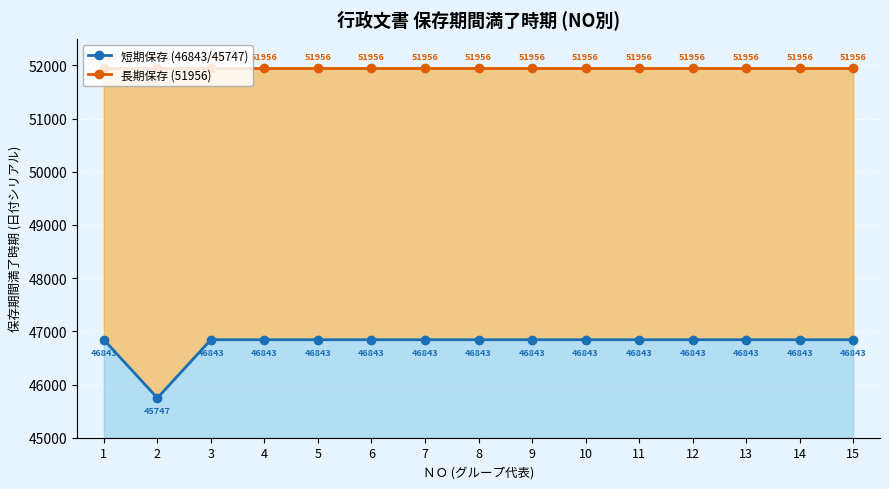

Does the chart display data point markers on the line(s)?

Yes